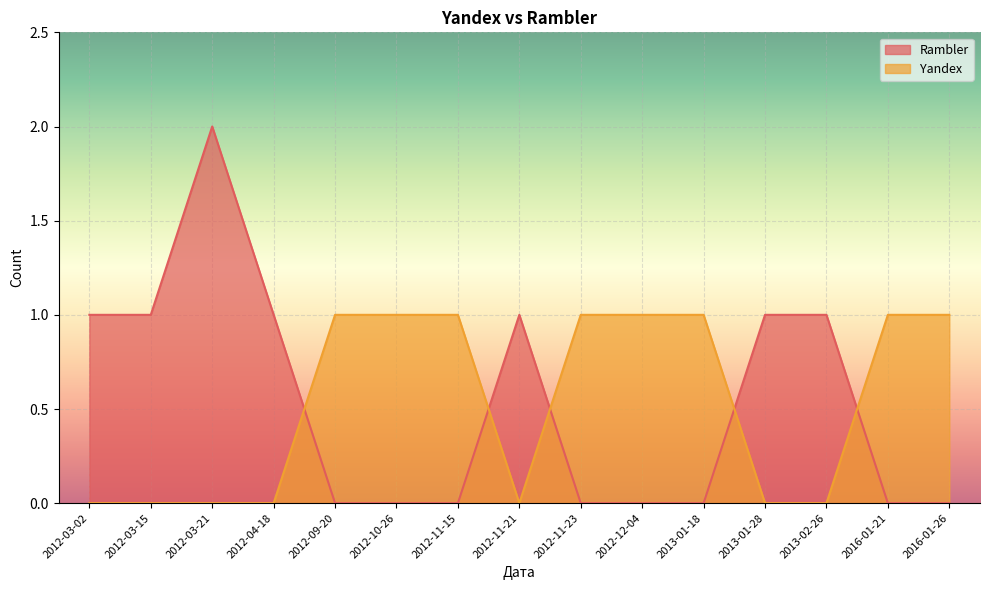

How many lines are shown in the chart?

2